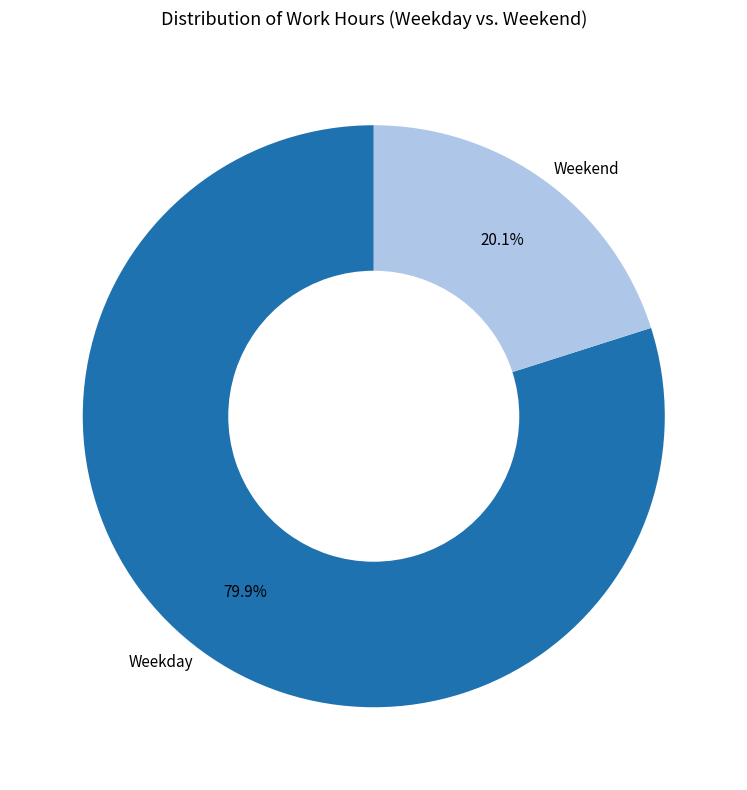

Approximately how many times larger is the value at Weekend compared to Weekday?

0.3